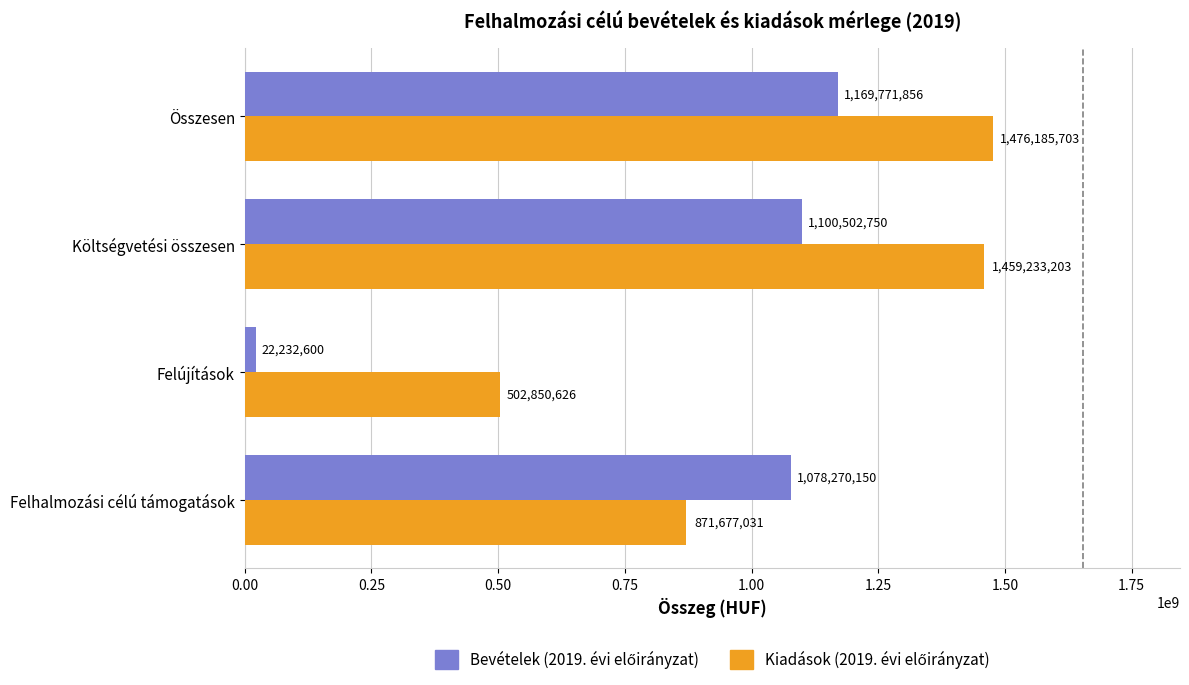

Which label corresponds to the smallest value in the chart?

Felújítások